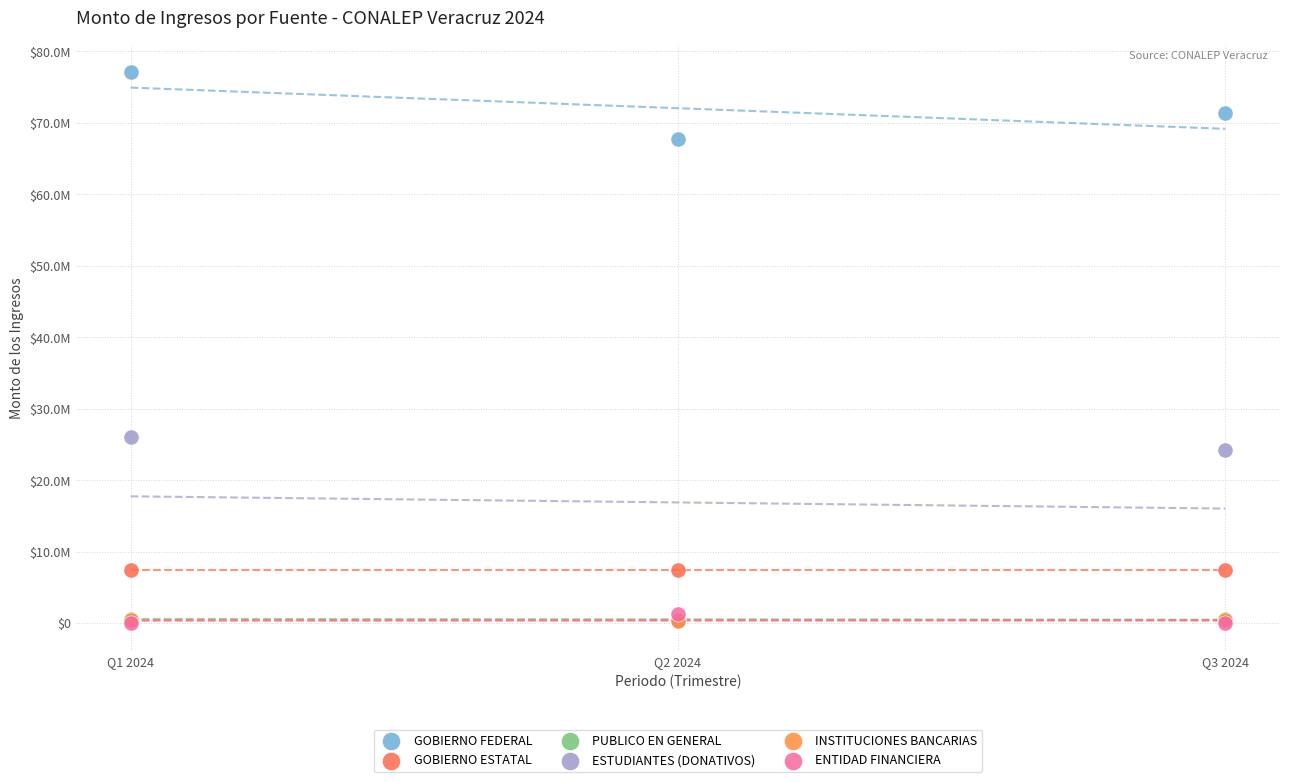

Which series contains the highest Y value?

GOBIERNO FEDERAL